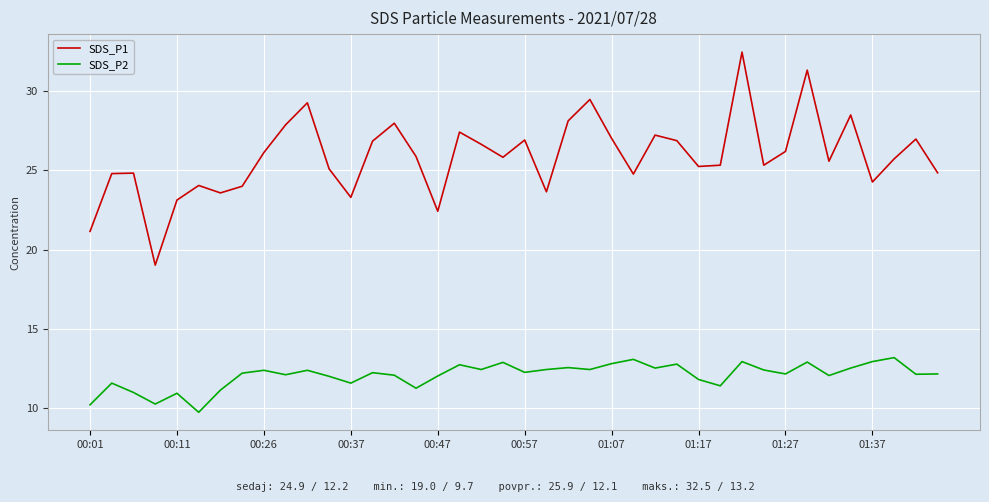

How many series are shown in this chart?

2